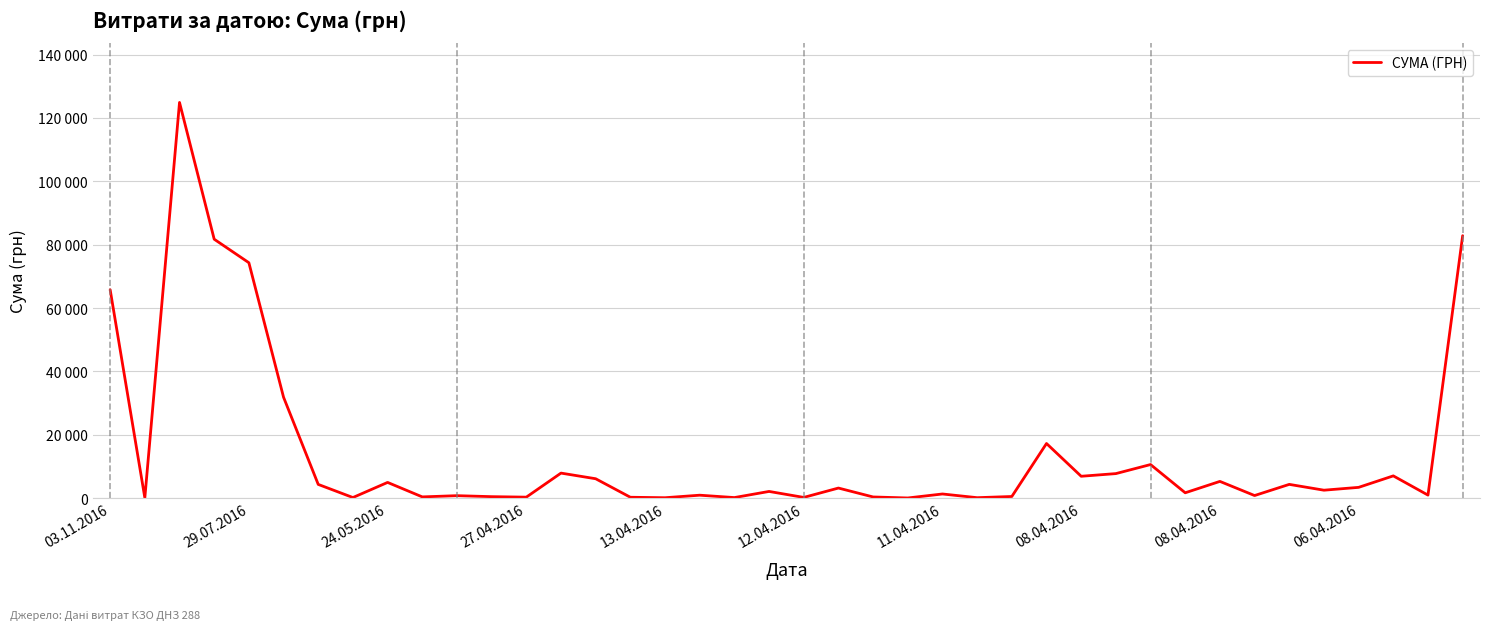

Does the chart display data point markers on the line(s)?

No